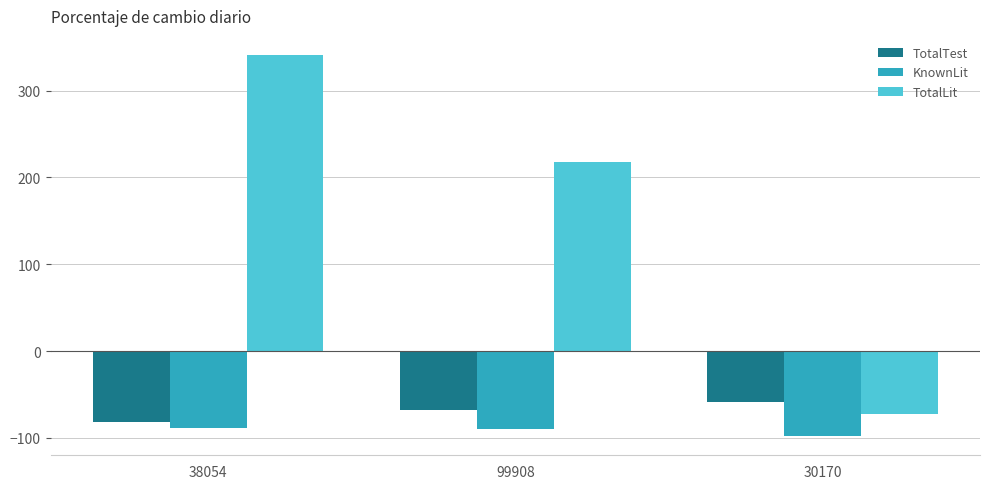

Rank the series at 38054 from highest to lowest value.

TotalLit, TotalTest, KnownLit